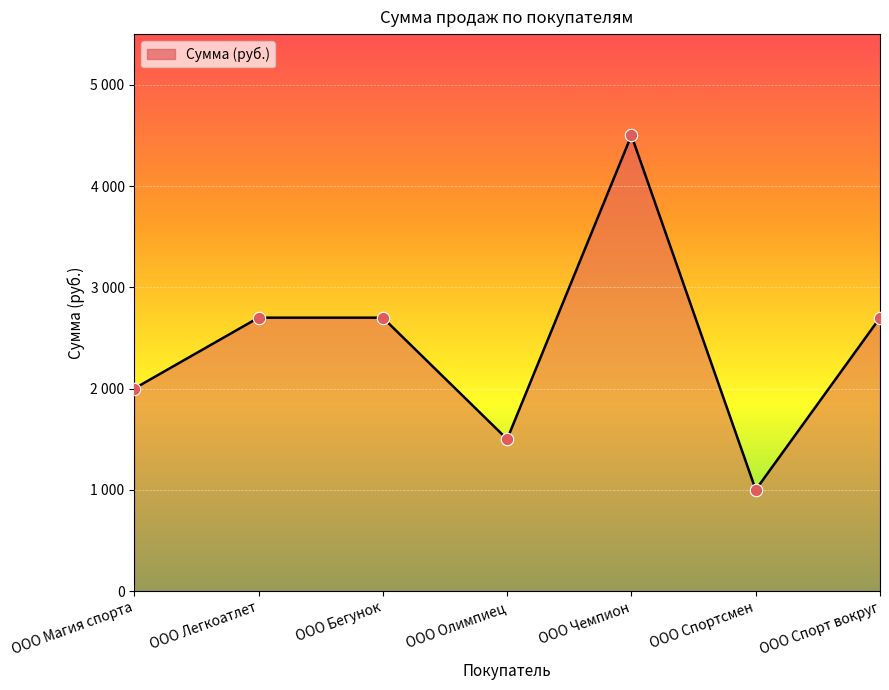

Does the chart have visible grid lines?

Yes